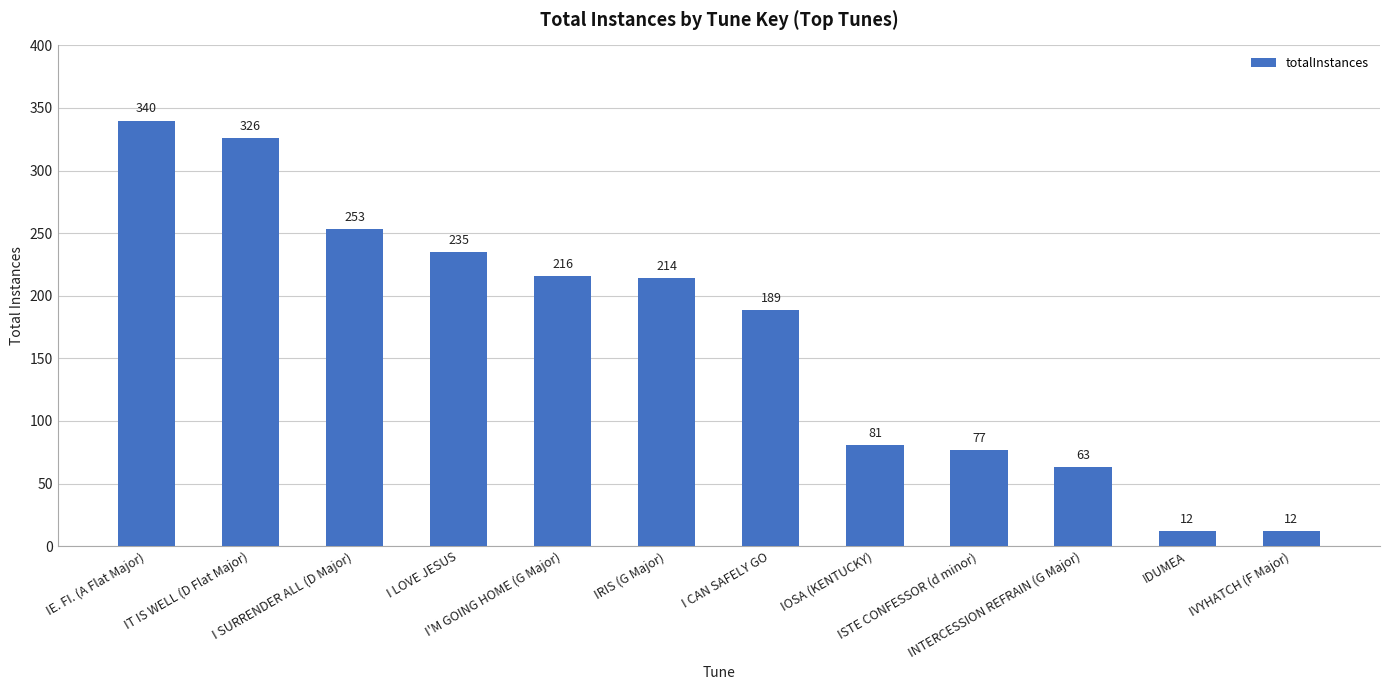

What is the label of the 6th bar from the right?

I CAN SAFELY GO